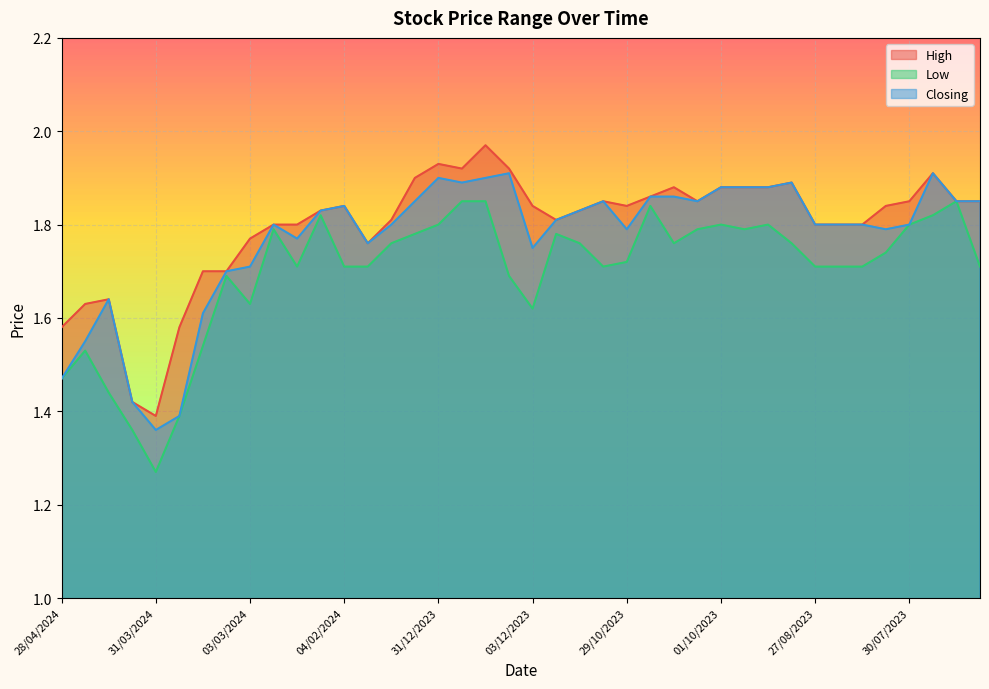

What is the total value across all series at 29/10/2023?

5.3